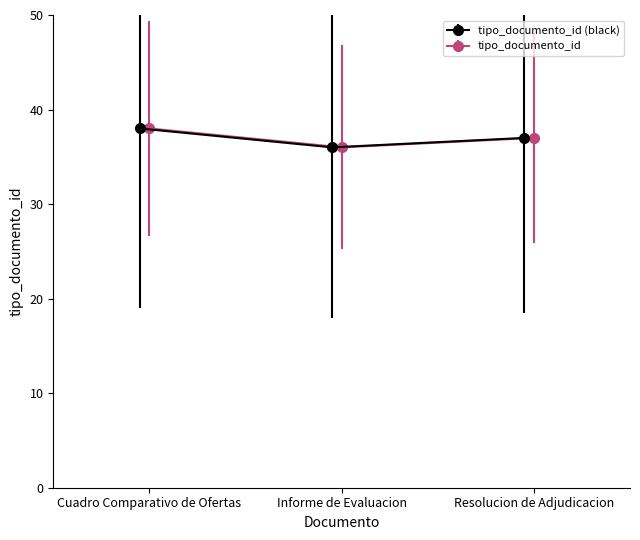

What is the minimum value for tipo_documento_id (black)?

36